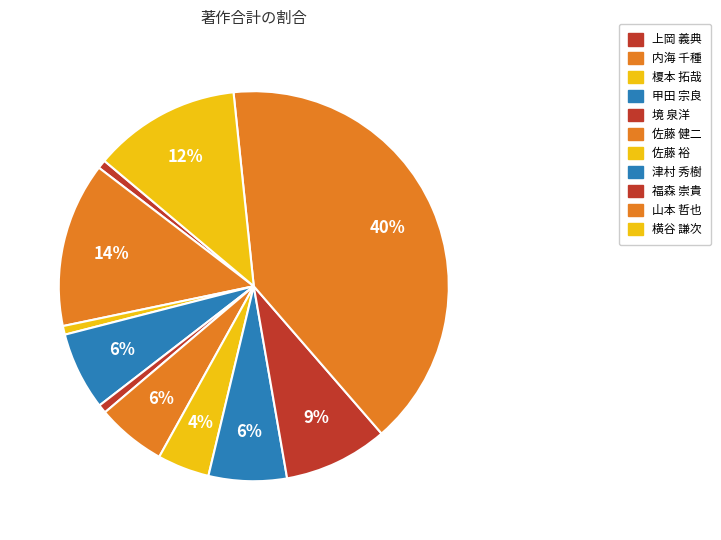

To the nearest percent, what is the difference between the largest and smallest slice percentages?

40%